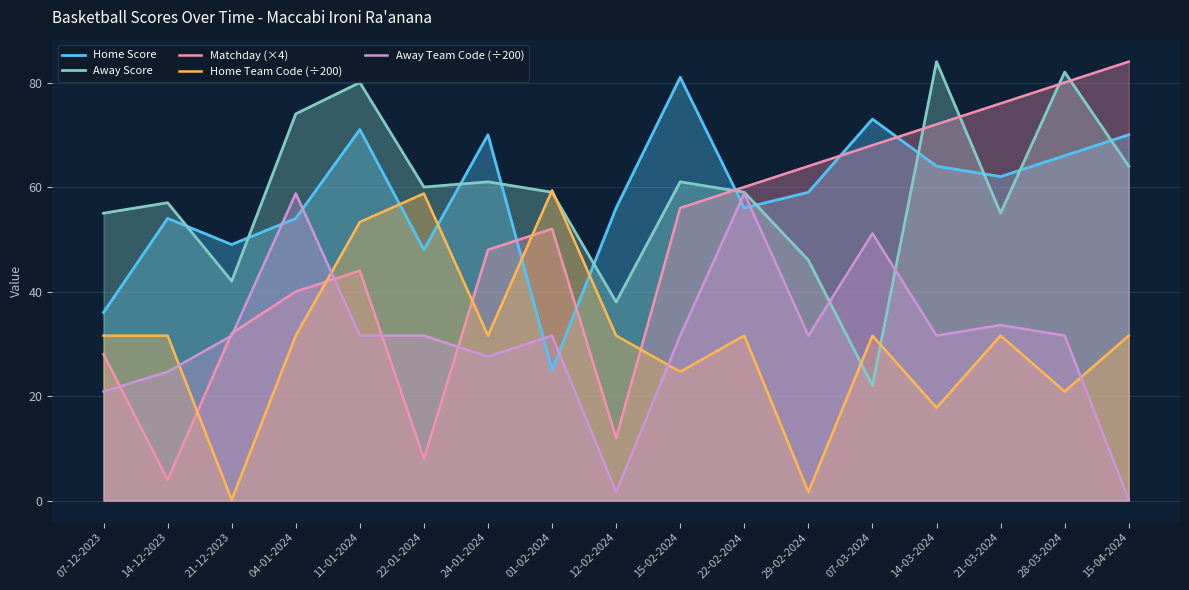

What are all the series names shown in the legend?

Home Score, Away Score, Matchday (×4), Home Team Code (÷200), Away Team Code (÷200)